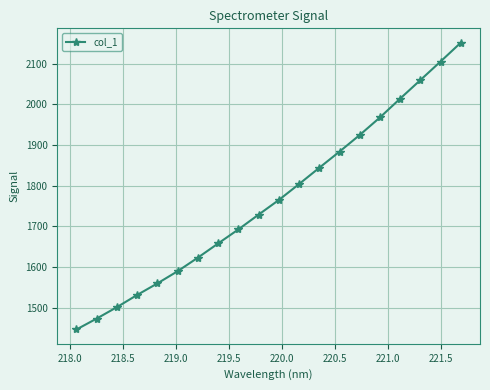

True or false: there are more than 0 points higher than both neighbors.

False